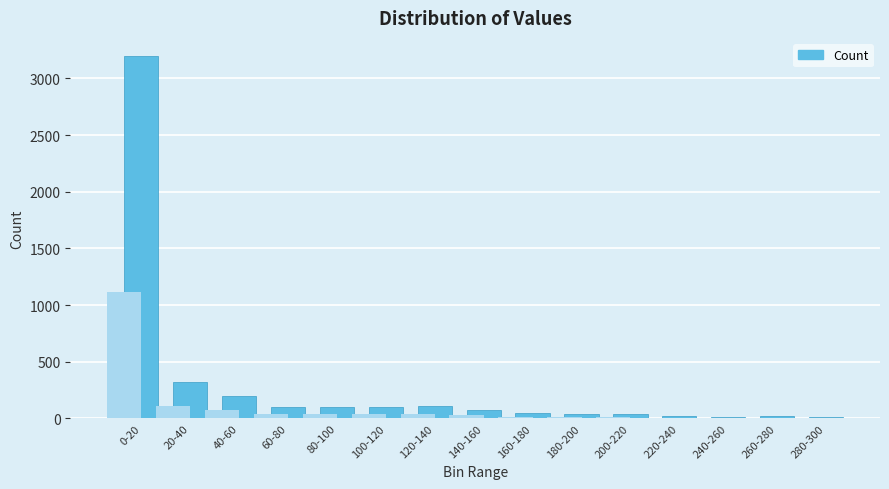

Approximately how many times larger is the value at 20-40 compared to 120-140?

3.0